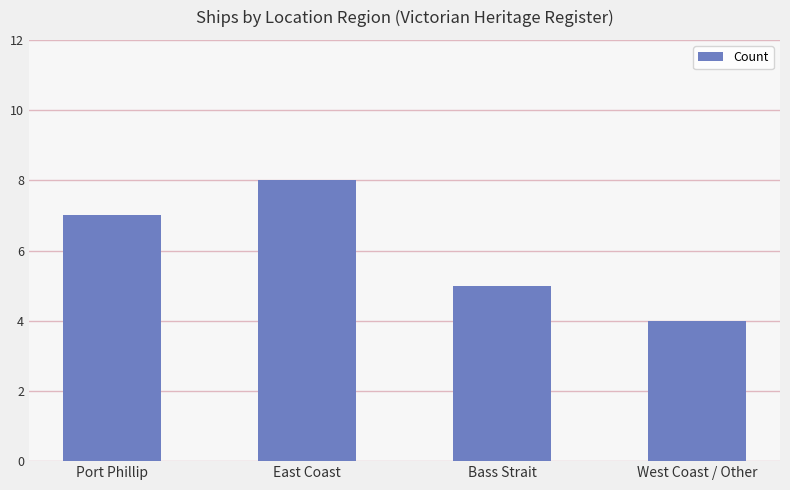

How many bars are there in total?

4